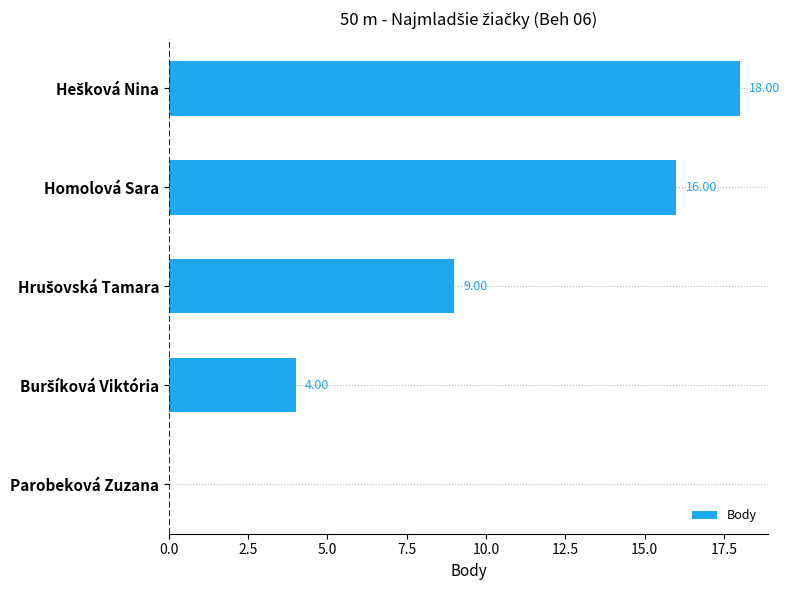

What is the sum of all values?

47